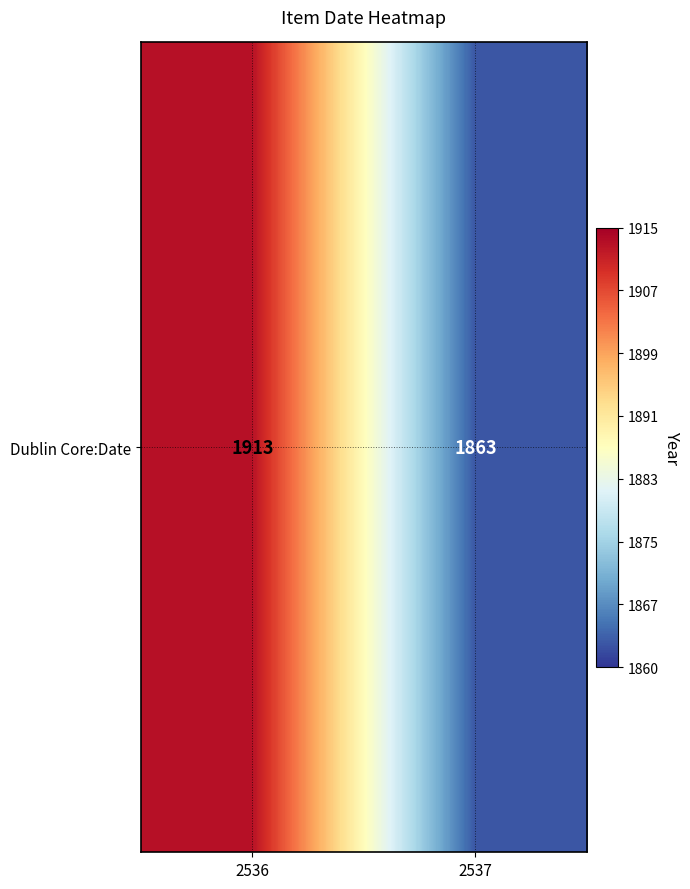

Reading right to left, extract all data points from this chart.

1863	1913